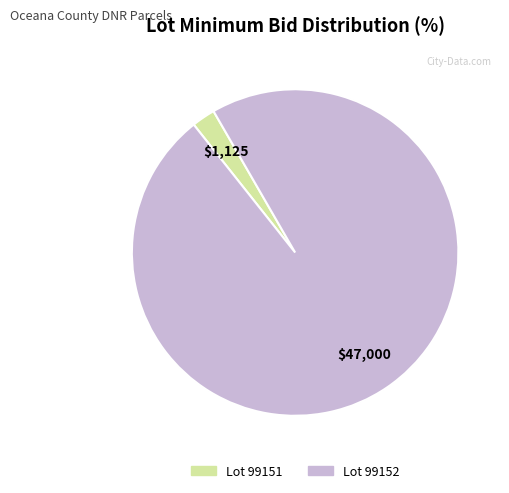

Is there any slice that represents more than half of the pie?

Yes